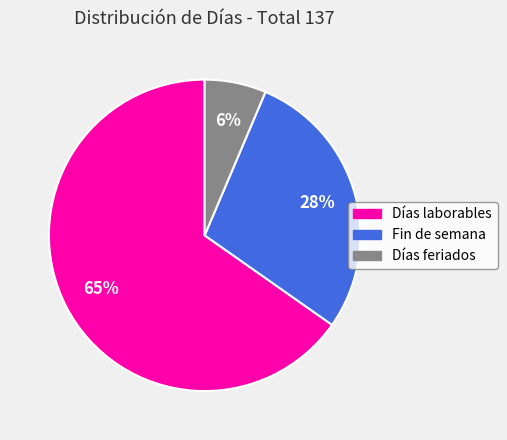

Is the sum of Fin de semana and Días laborables greater than half?

Yes